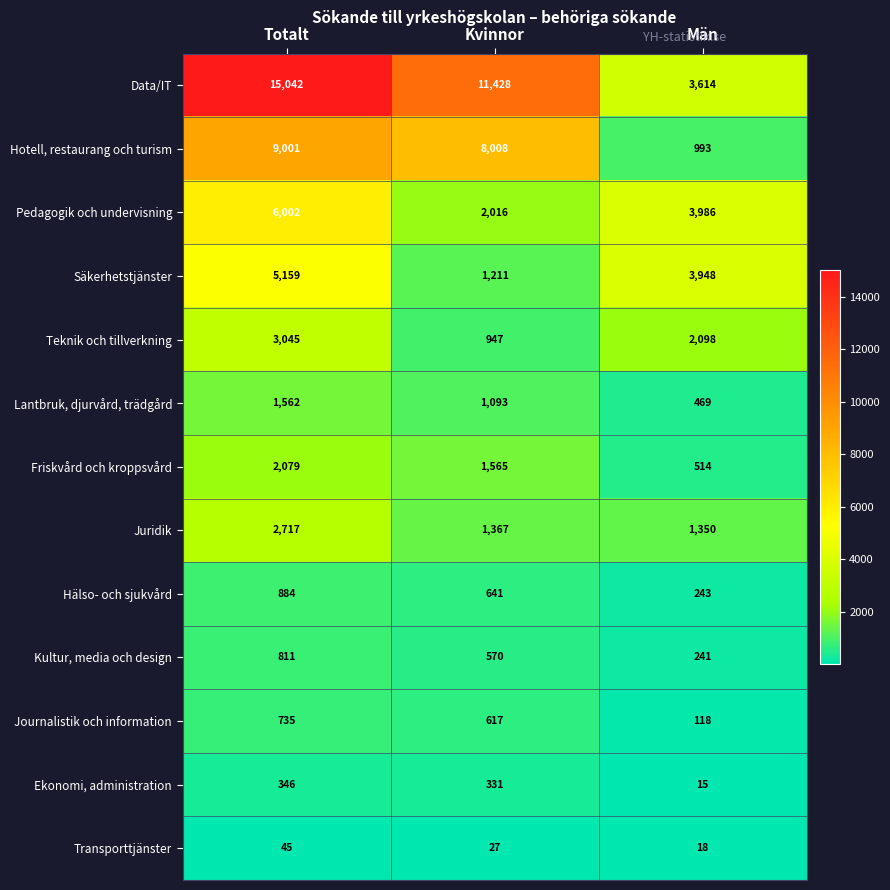

The Friskvård och kroppsvård series shows 1565 at Kvinnor. True or false?

True